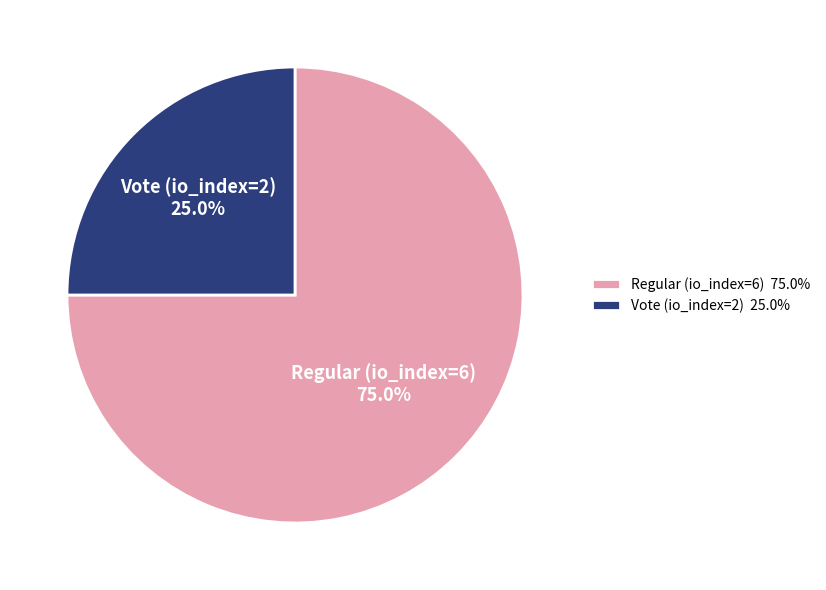

What is the largest slice in the pie chart?

Regular (io_index=6)